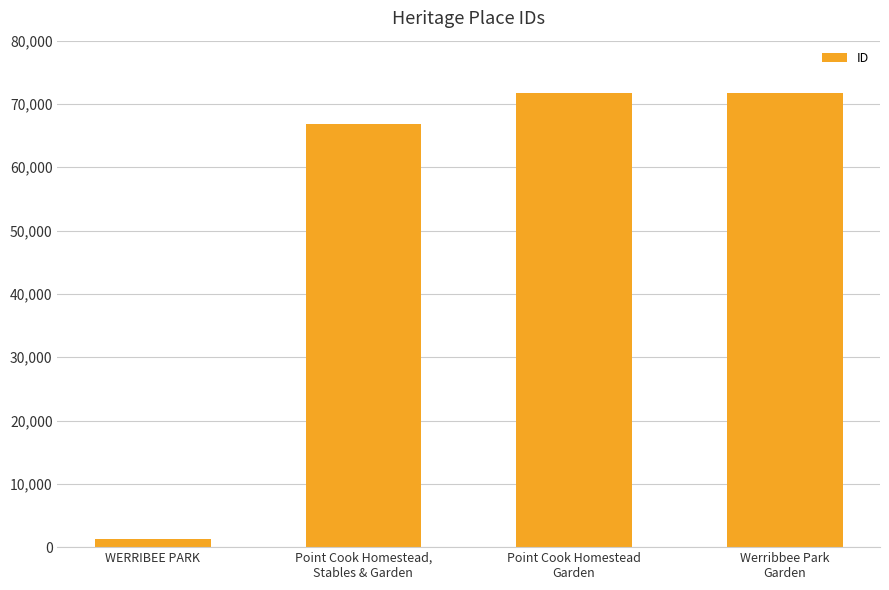

What is the difference between the maximum and minimum values?

70605